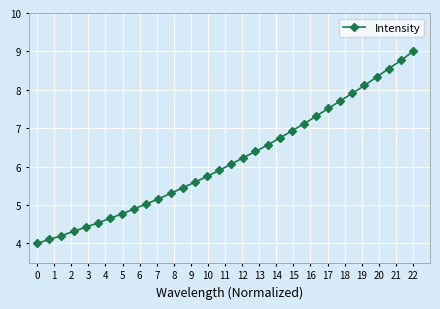

What is the greatest value displayed?

9.0